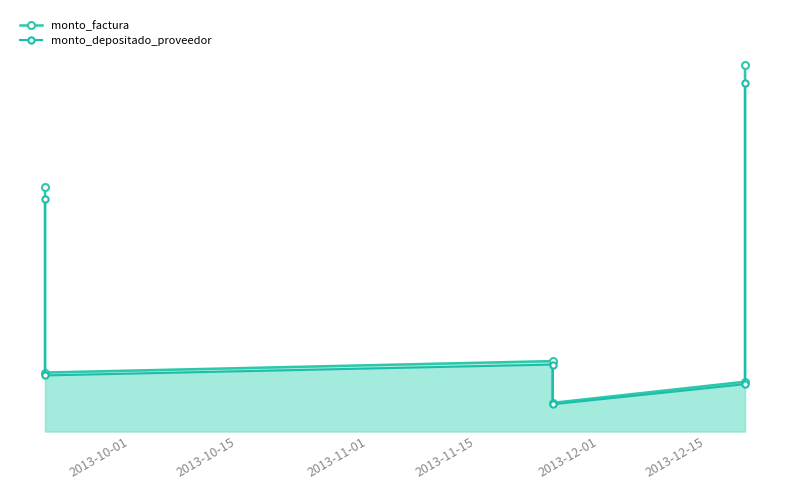

At which label does monto_depositado_proveedor reach its peak?

2013-12-15